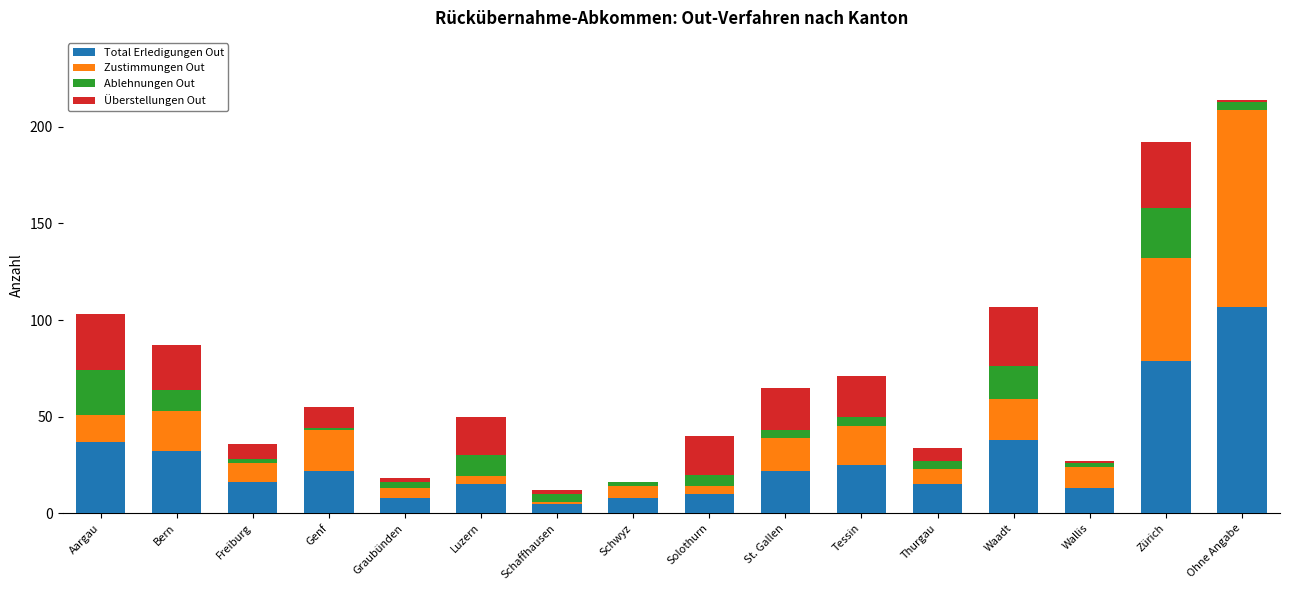

What is the highest value of the Total Erledigungen Out series?

107